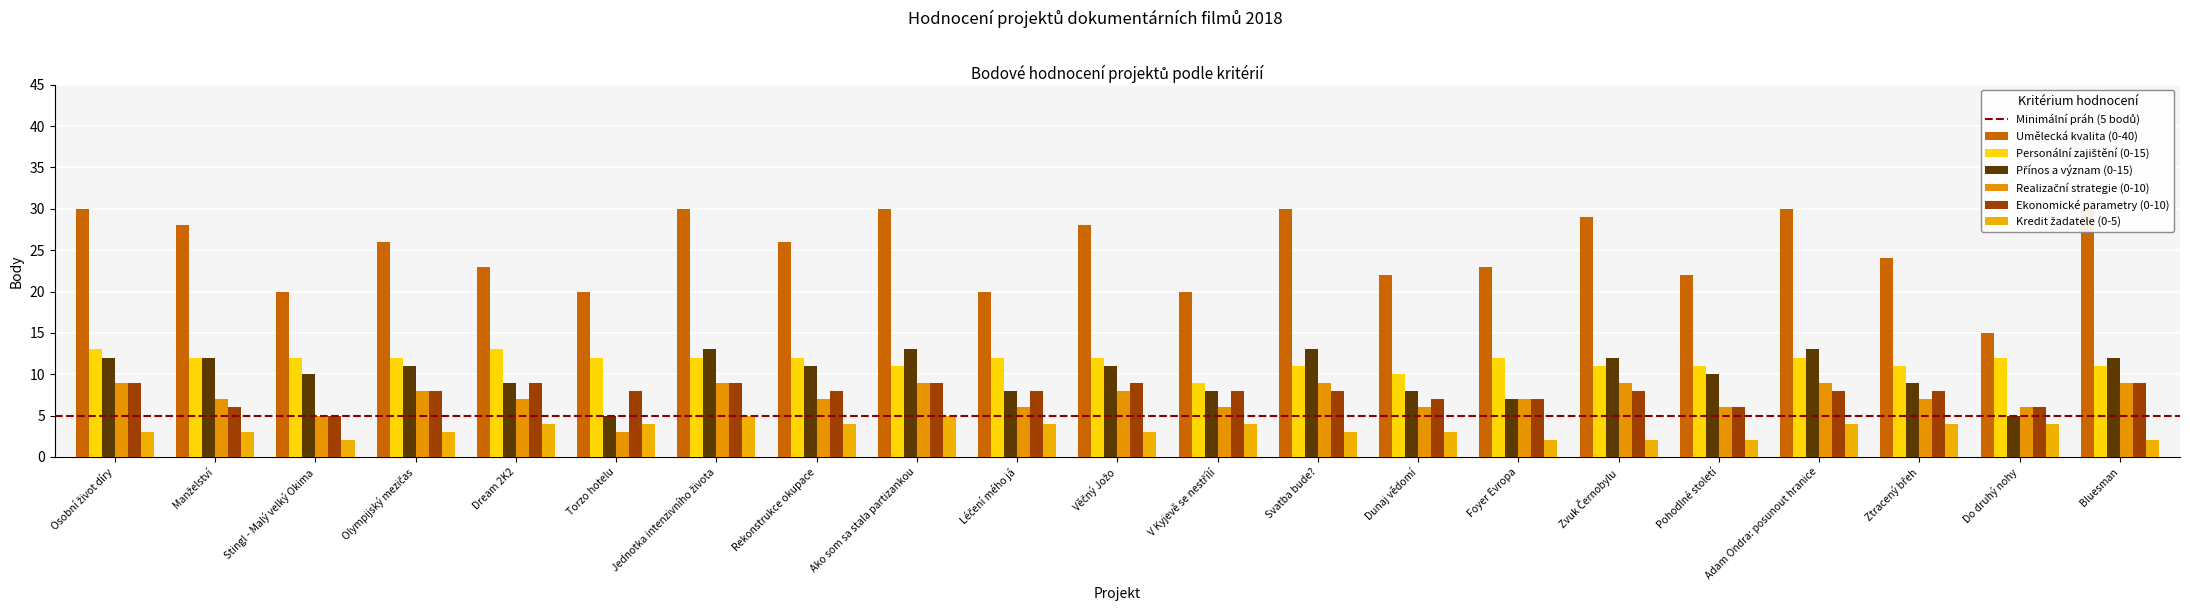

What are all the series names shown in the legend?

Umělecká kvalita (0-40), Personální zajištění (0-15), Přínos a význam (0-15), Realizační strategie (0-10), Ekonomické parametry (0-10), Kredit žadatele (0-5)